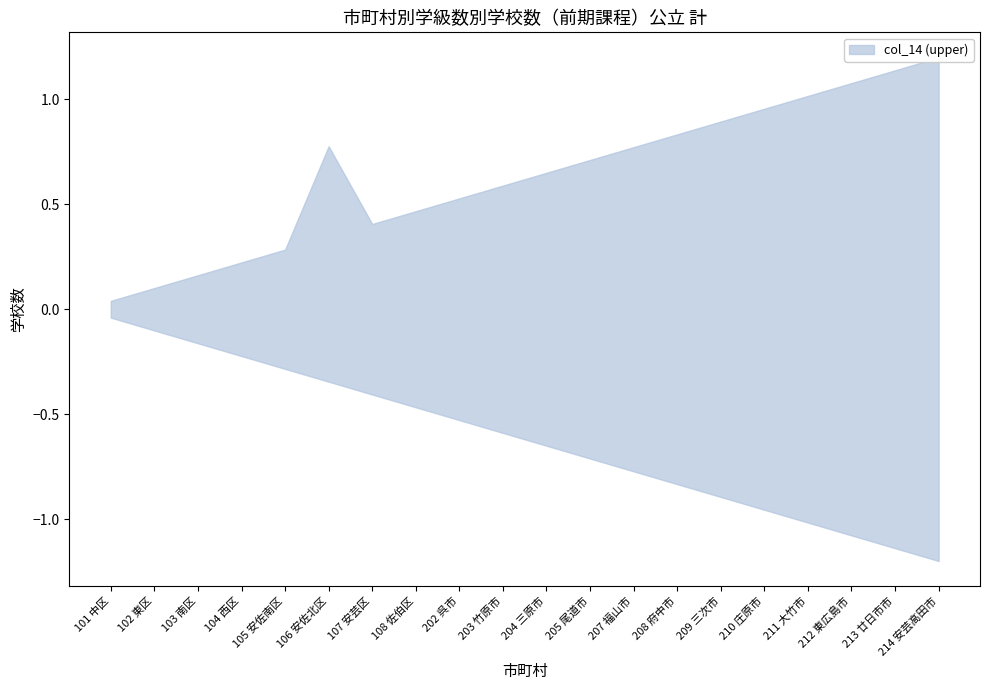

True or false: col_14 (upper) and col_2 cross at least once.

False